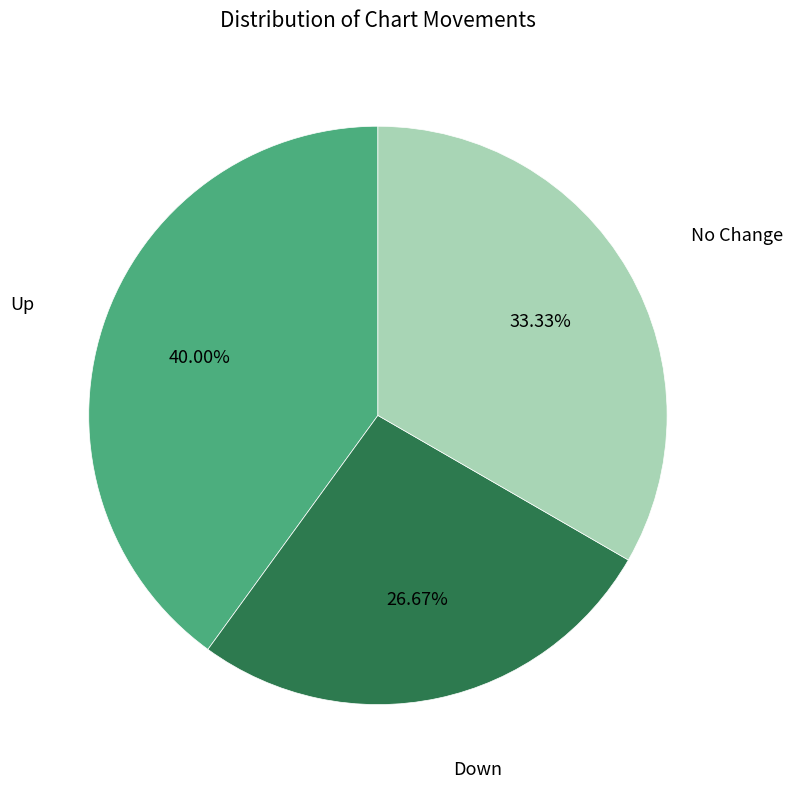

How many segments does this pie chart have?

3